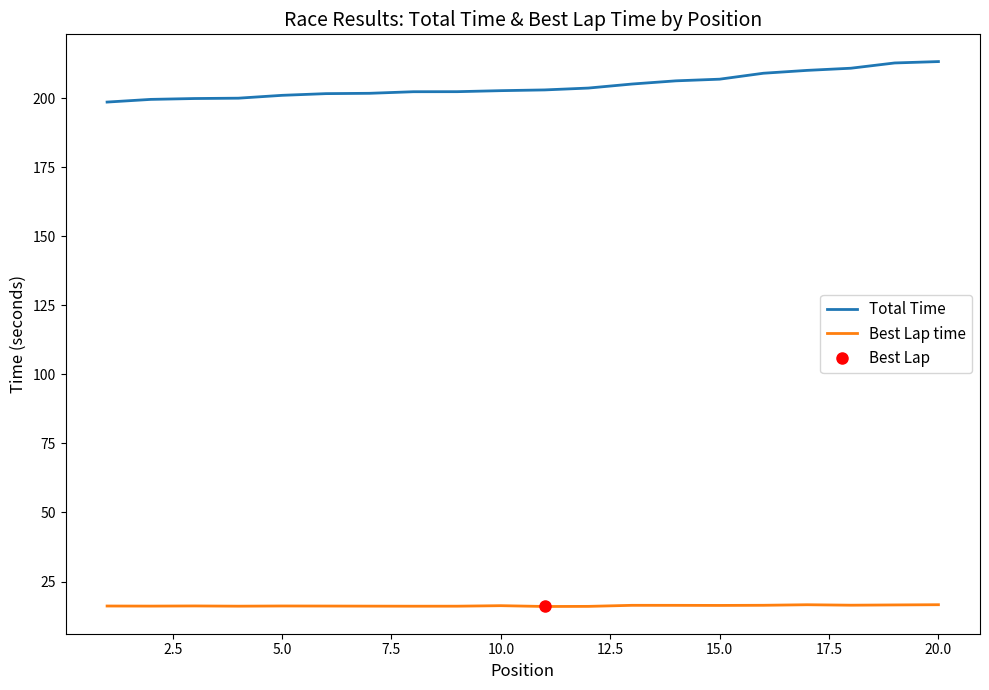

True or false: Best Lap time and Total Time cross at least once.

False